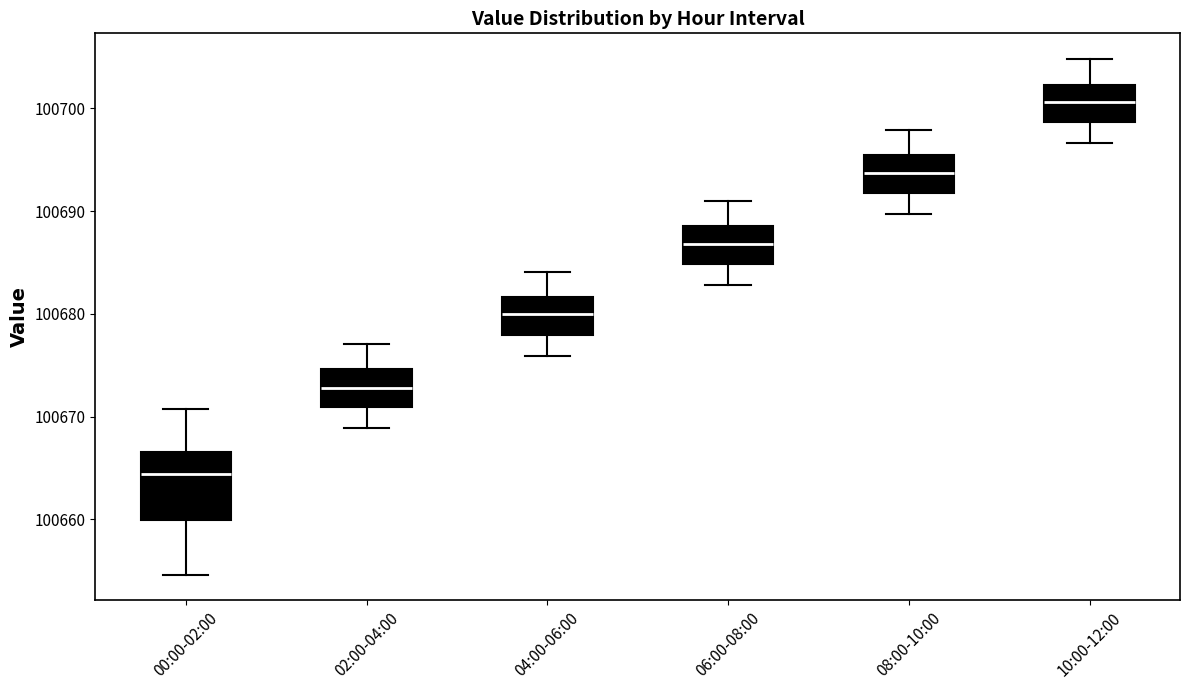

Reading left to right, read every box against the y-axis: the position of its median line, the range the box covers, and the ends of its whiskers. The values are not printed on the chart, so give them approximately, as read against the axis.

00:00-02:00: median 100664, box 100660 to 100667, whiskers 100655 to 100671
02:00-04:00: median 100673, box 100671 to 100675, whiskers 100669 to 100677
04:00-06:00: median 100680, box 100678 to 100682, whiskers 100676 to 100684
06:00-08:00: median 100687, box 100685 to 100689, whiskers 100683 to 100691
08:00-10:00: median 100694, box 100692 to 100695, whiskers 100690 to 100698
10:00-12:00: median 100701, box 100699 to 100702, whiskers 100697 to 100705